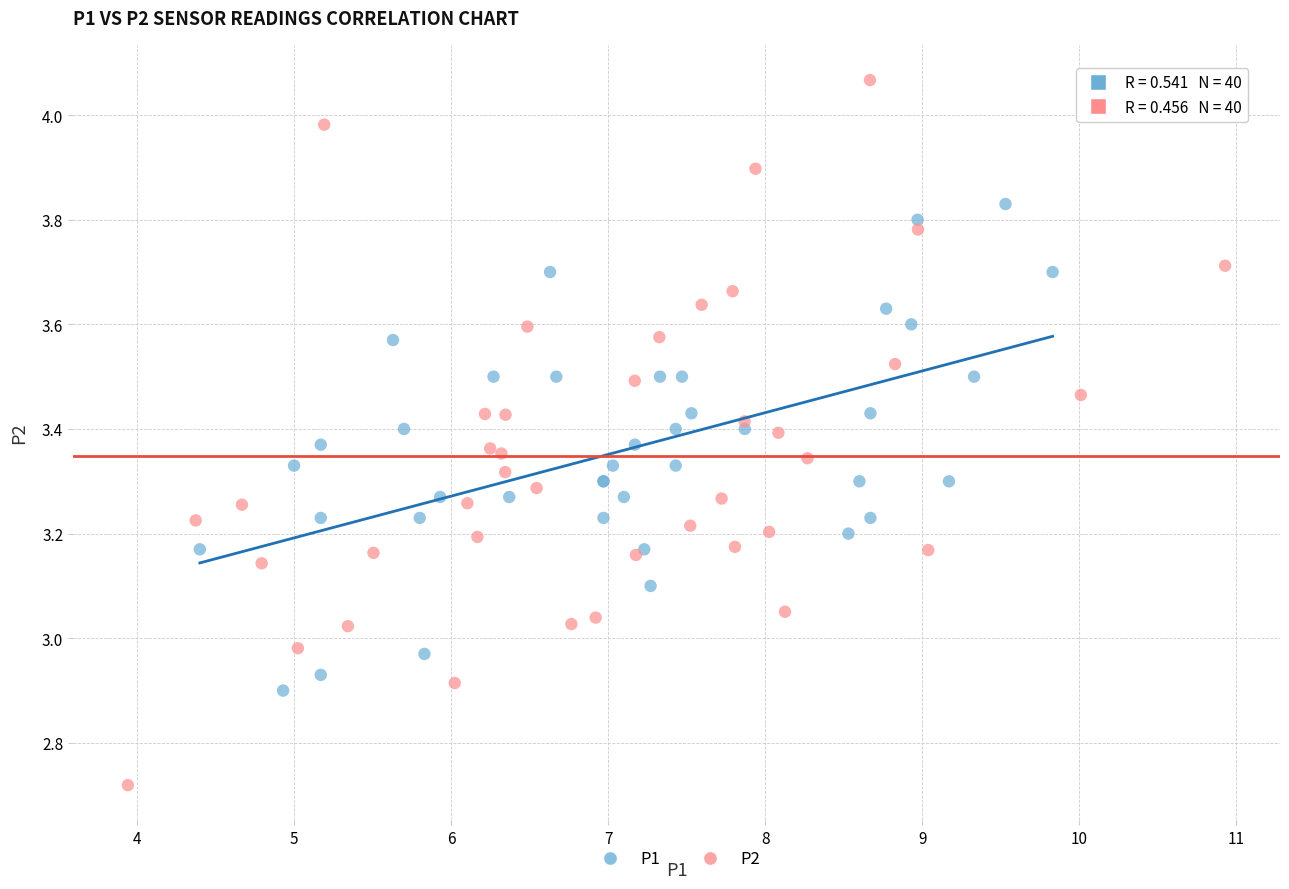

Which series reaches the minimum Y coordinate?

P2